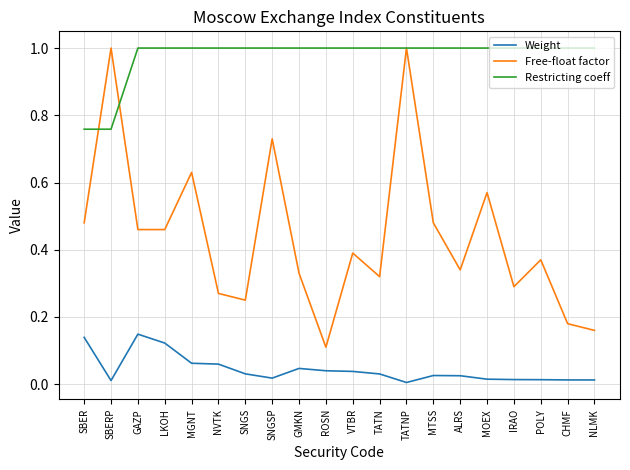

What is the highest value of the Restricting coeff series?

1.0